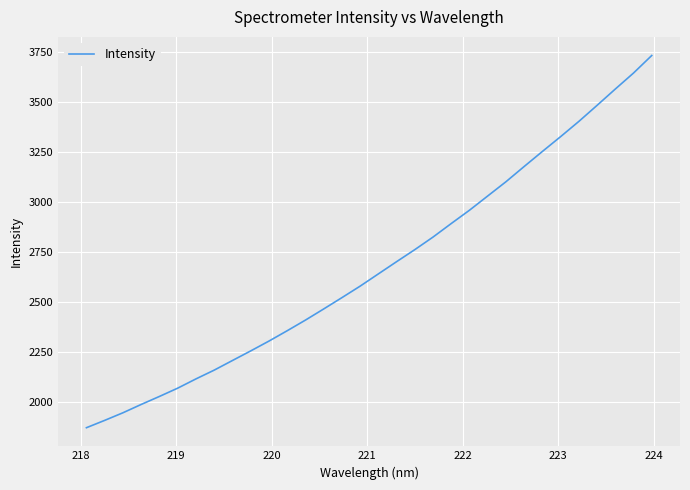

How many distinct data groups are displayed?

1